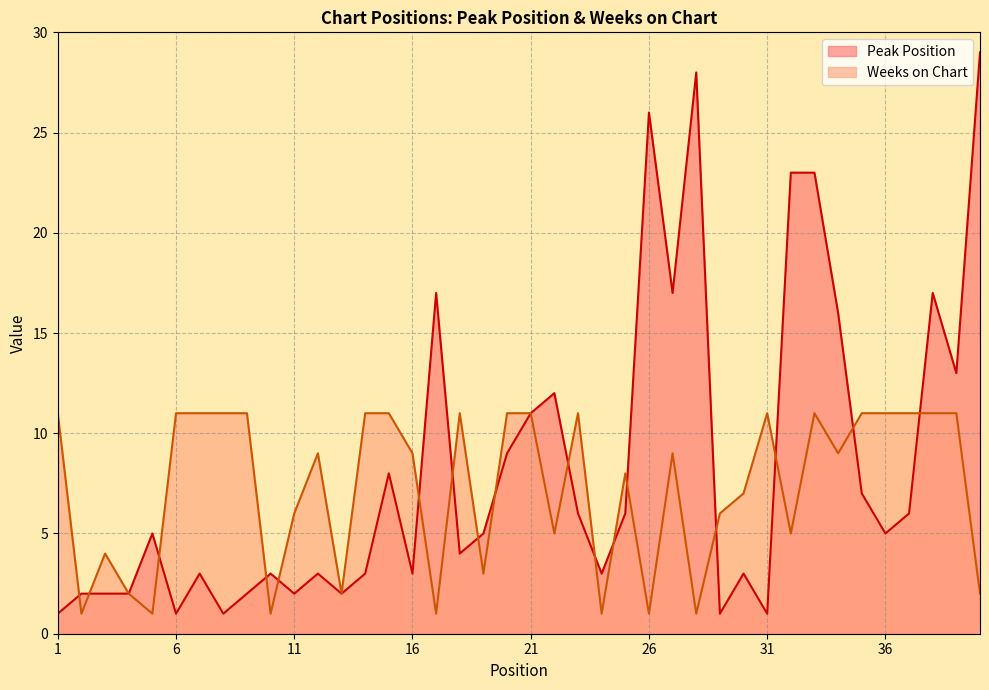

Reading left to right, transcribe all the data shown in this chart.

Peak Position: 1=1	2=2	3=2	4=2	5=5	6=1	7=3	8=1	9=2	10=3	11=2	12=3	13=2	14=3	15=8	16=3	17=17	18=4	19=5	20=9	21=11	22=12	23=6	24=3	25=6	26=26	27=17	28=28	29=1	30=3	31=1	32=23	33=23	34=16	35=7	36=5	37=6	38=17	39=13	40=29
Weeks on Chart: 1=11	2=1	3=4	4=2	5=1	6=11	7=11	8=11	9=11	10=1	11=6	12=9	13=2	14=11	15=11	16=9	17=1	18=11	19=3	20=11	21=11	22=5	23=11	24=1	25=8	26=1	27=9	28=1	29=6	30=7	31=11	32=5	33=11	34=9	35=11	36=11	37=11	38=11	39=11	40=2